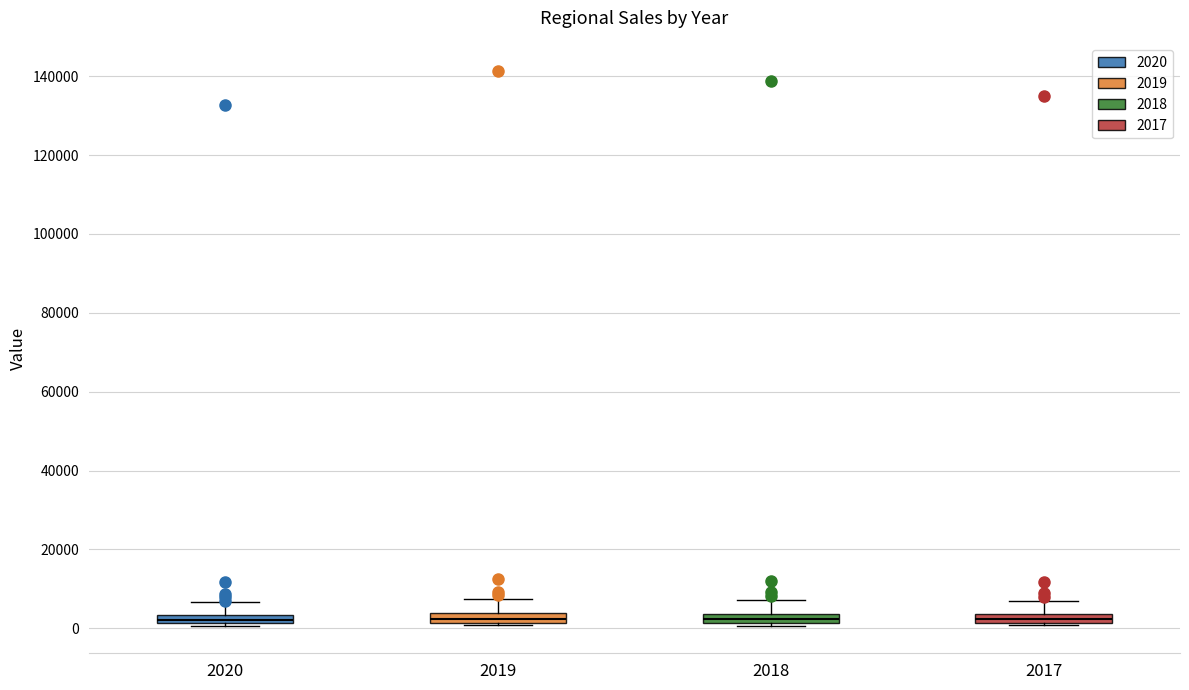

Where does the upper whisker of the box at x = 2019 end on the y-axis? The values are not printed on the chart, so give them approximately, as read against the axis.

8000